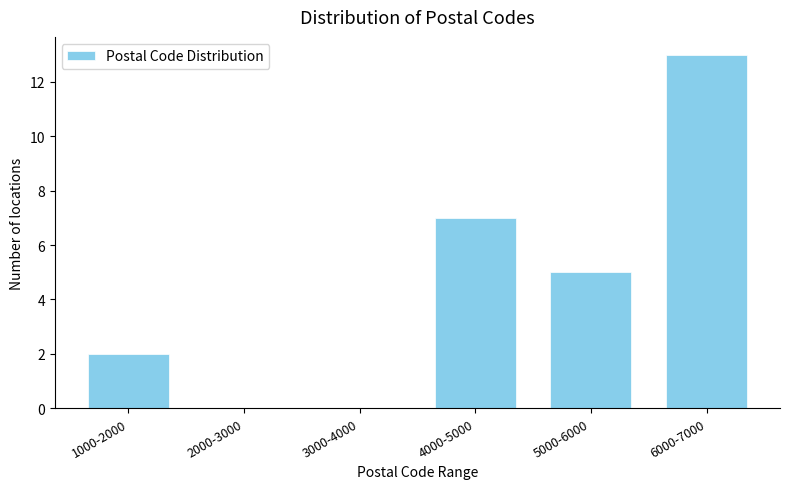

Reading left to right, transcribe all the data shown in this chart.

1000-2000=2	2000-3000=0	3000-4000=0	4000-5000=7	5000-6000=5	6000-7000=13